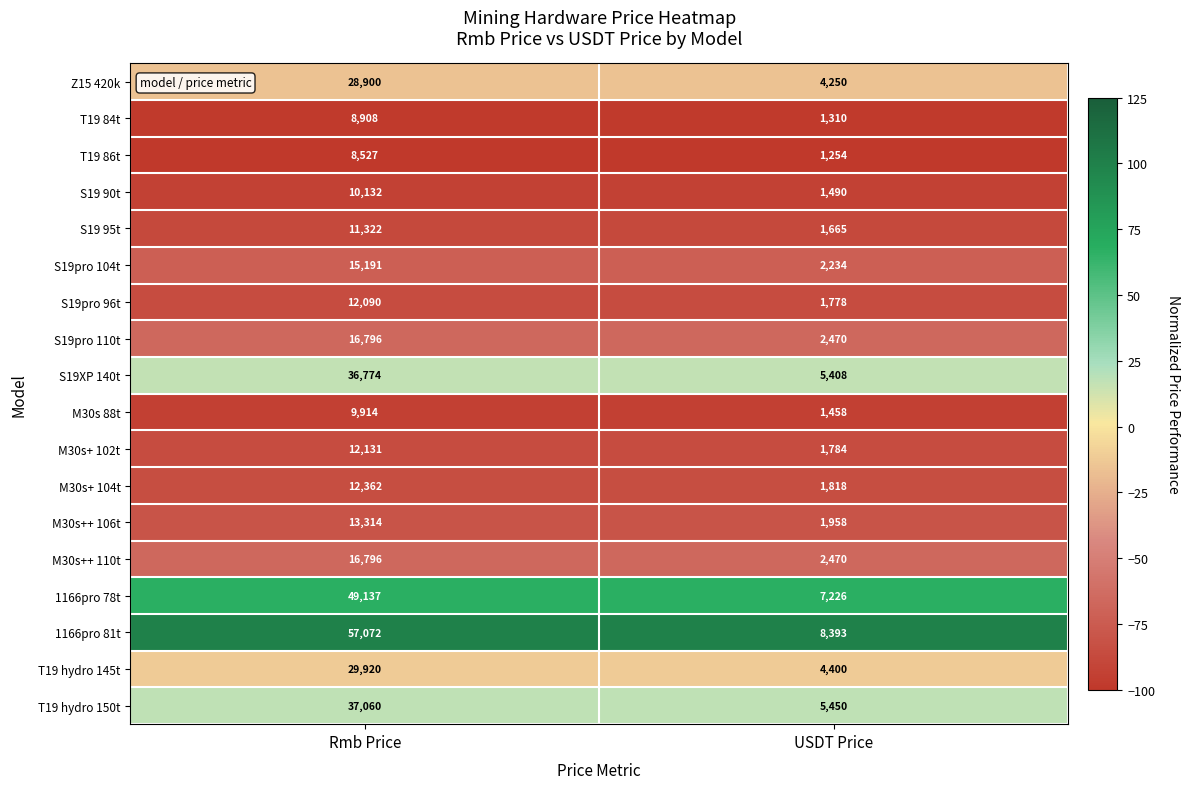

Which series changed the most between Rmb Price and USDT Price?

1166pro 81t